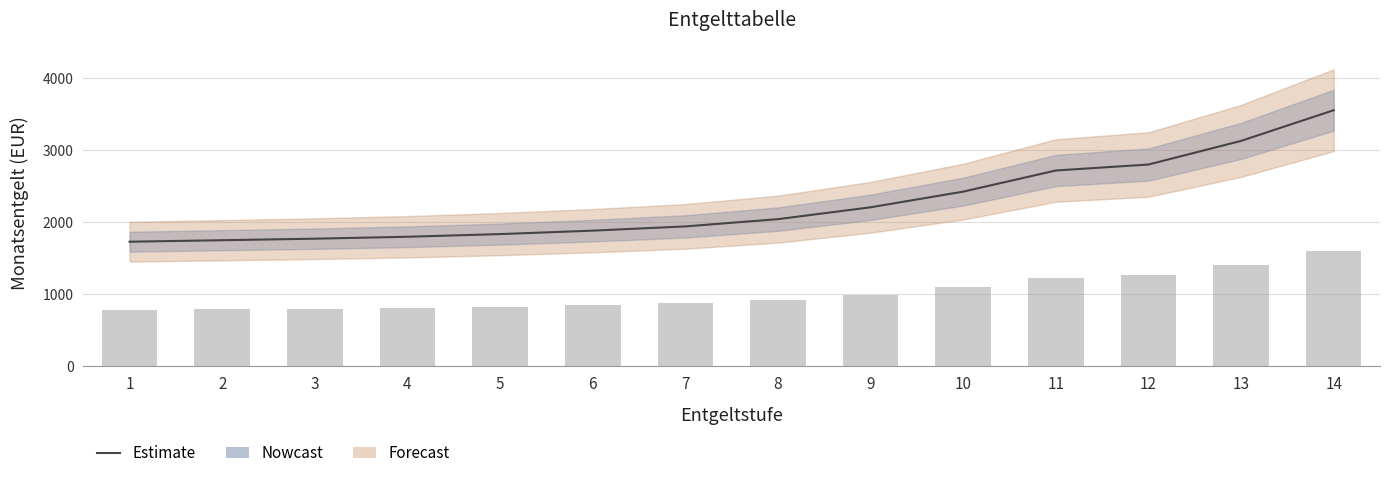

How many bars are there in total?

14